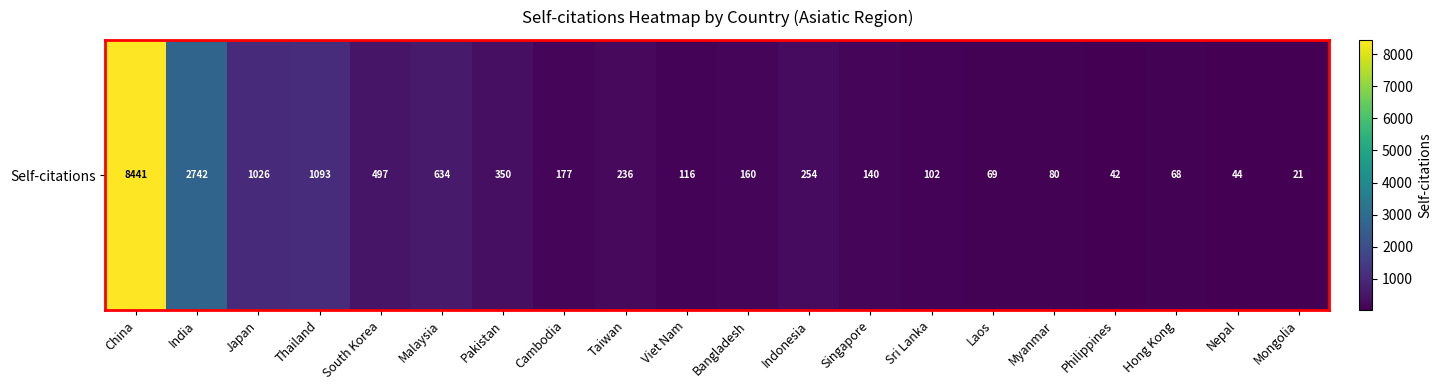

What is the average value?

815